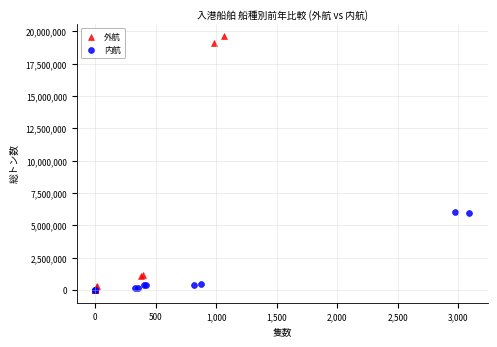

Which series has the largest Y range (max minus min)?

外航